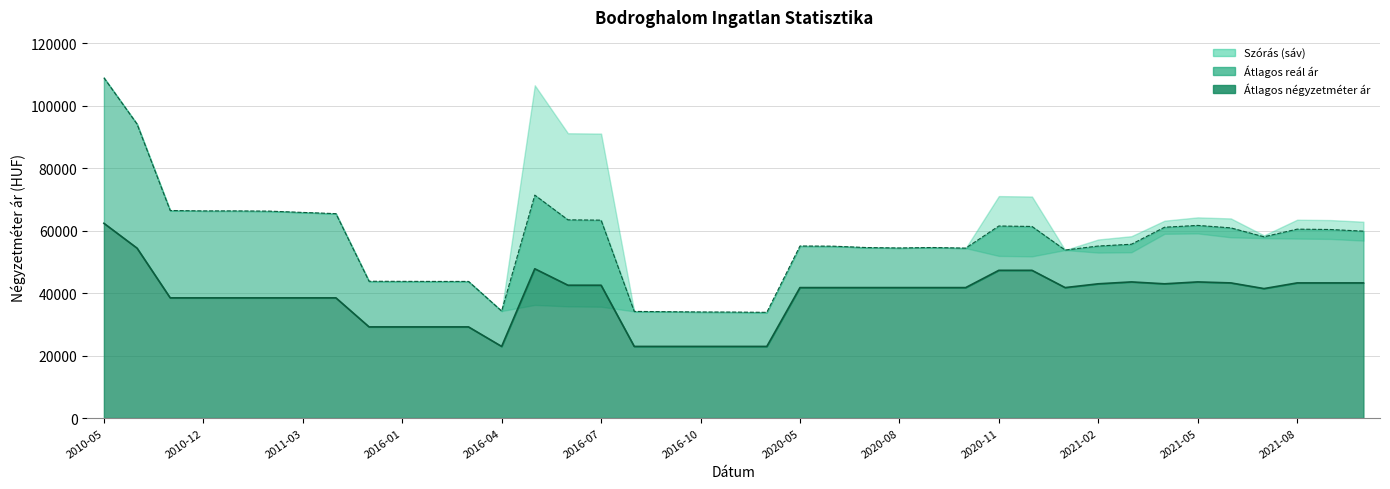

In Átlagos négyzetméter ár, how many points are higher than both neighbors (excluding endpoints)?

3